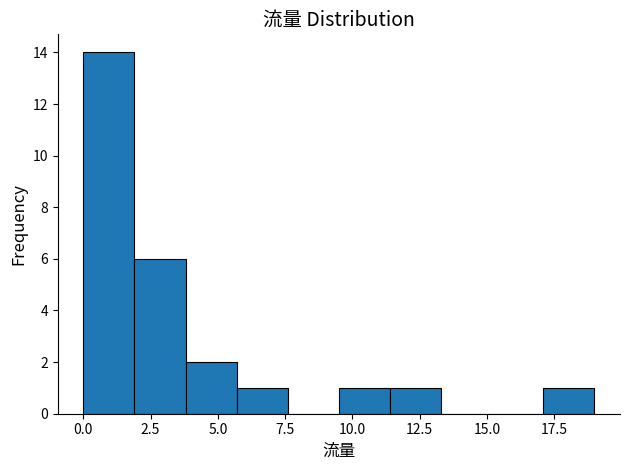

Read against the x-axis, roughly where is the centre of the tallest bar?

1.0